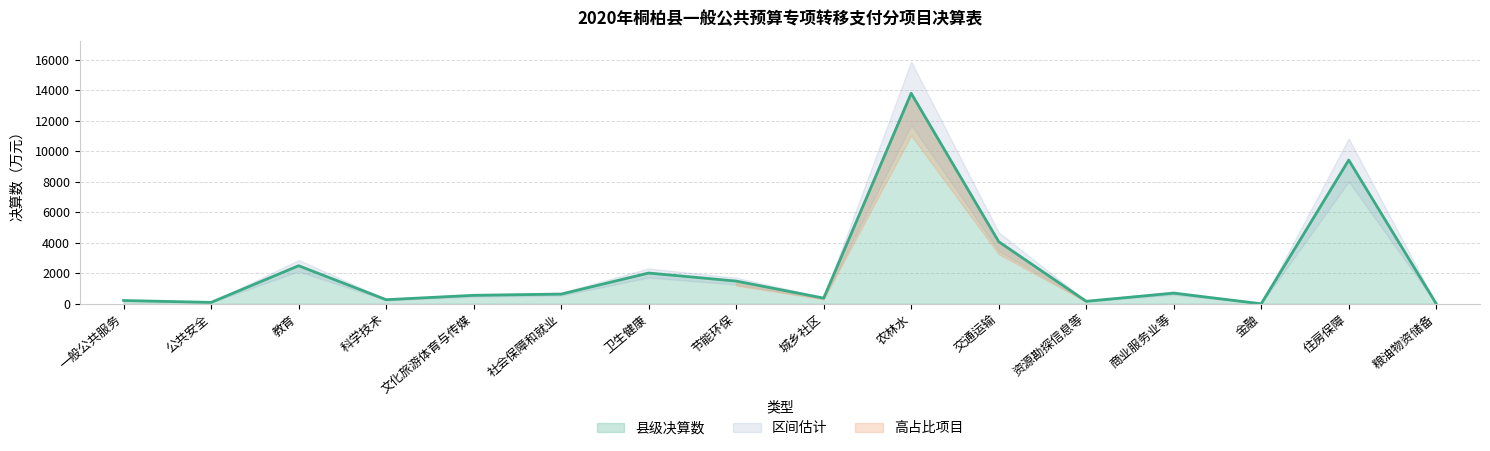

True or false: the data has more than 1 interior local peaks.

True